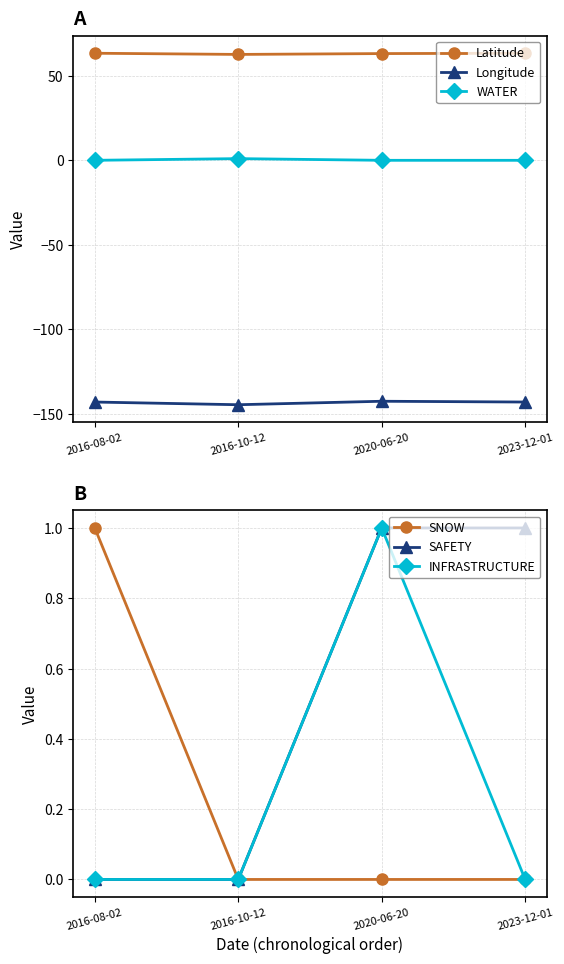

What is the maximum value for SNOW?

1